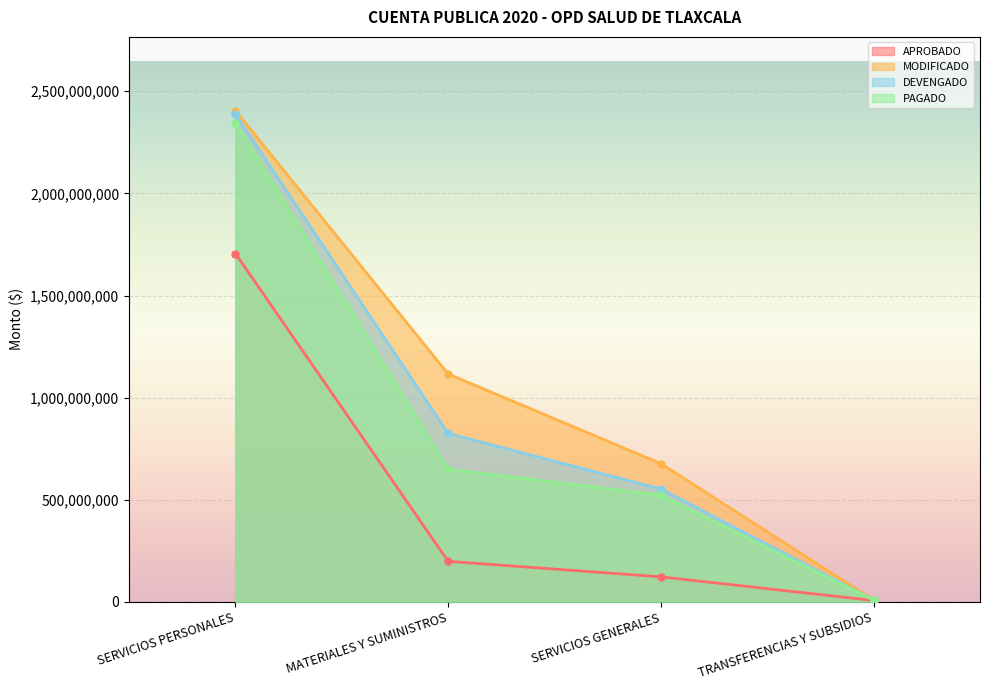

What is the minimum value for APROBADO?

6751308